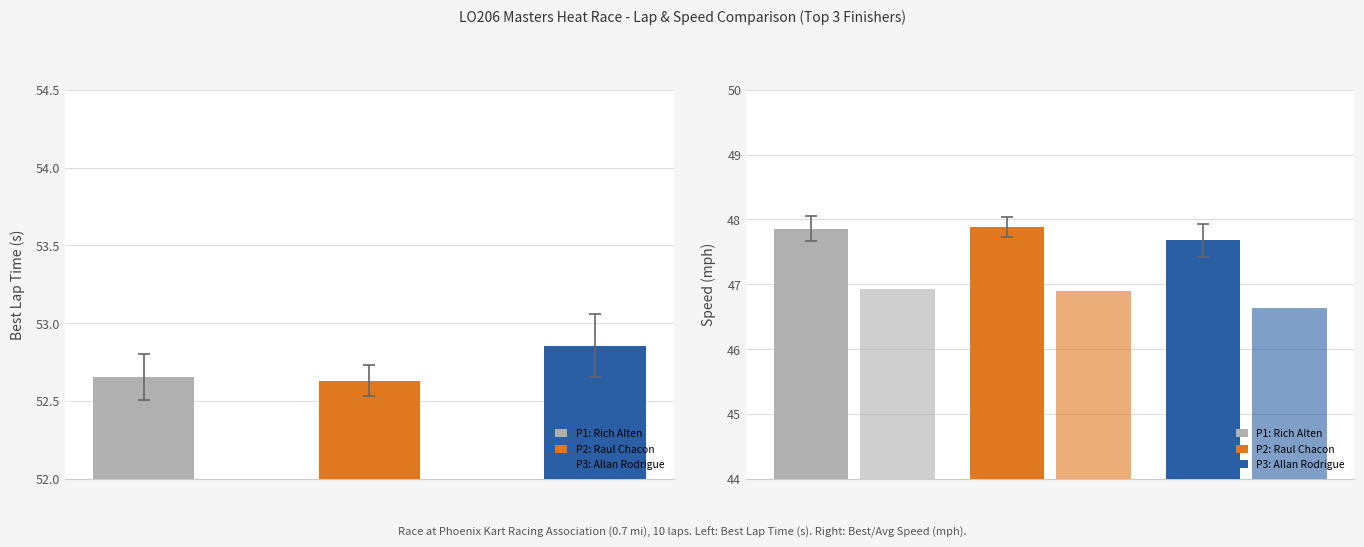

What is the value of the Best Speed bar at the 3rd from the left?

47.7